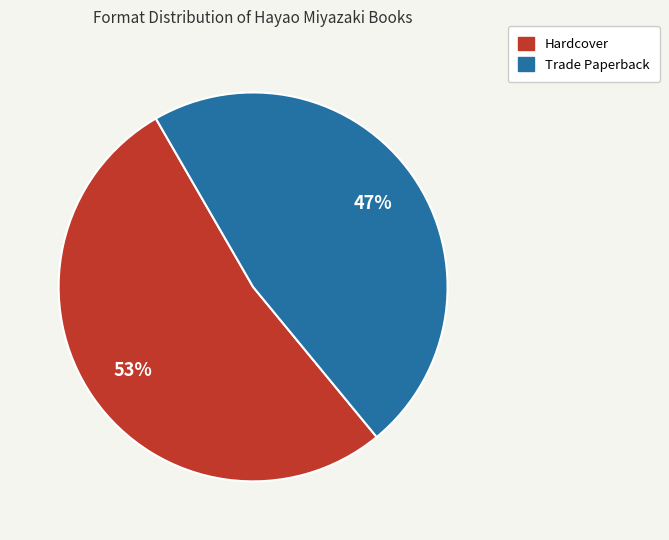

The Trade Paperback slice represents 47% of the pie. True or false?

True